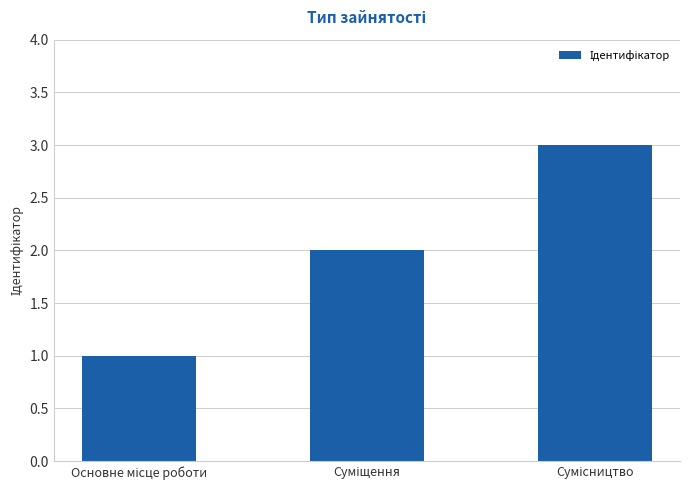

What is the maximum value shown in the chart?

3